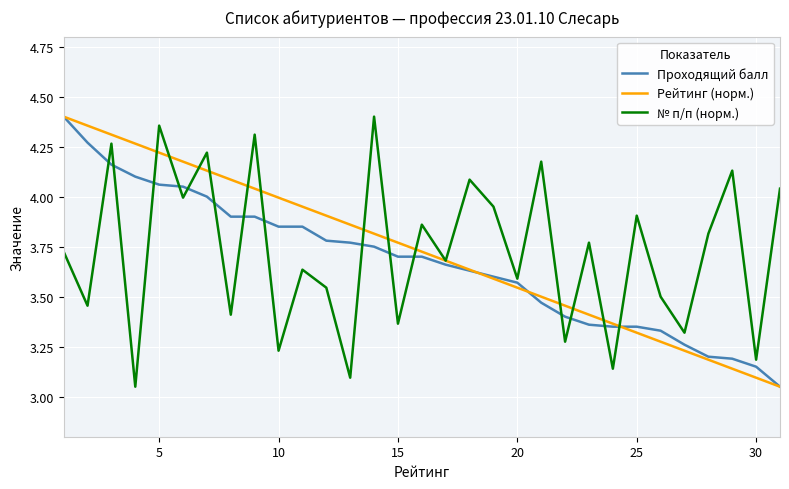

True or false: № п/п (норм.) and Проходящий балл intersect in this chart.

True